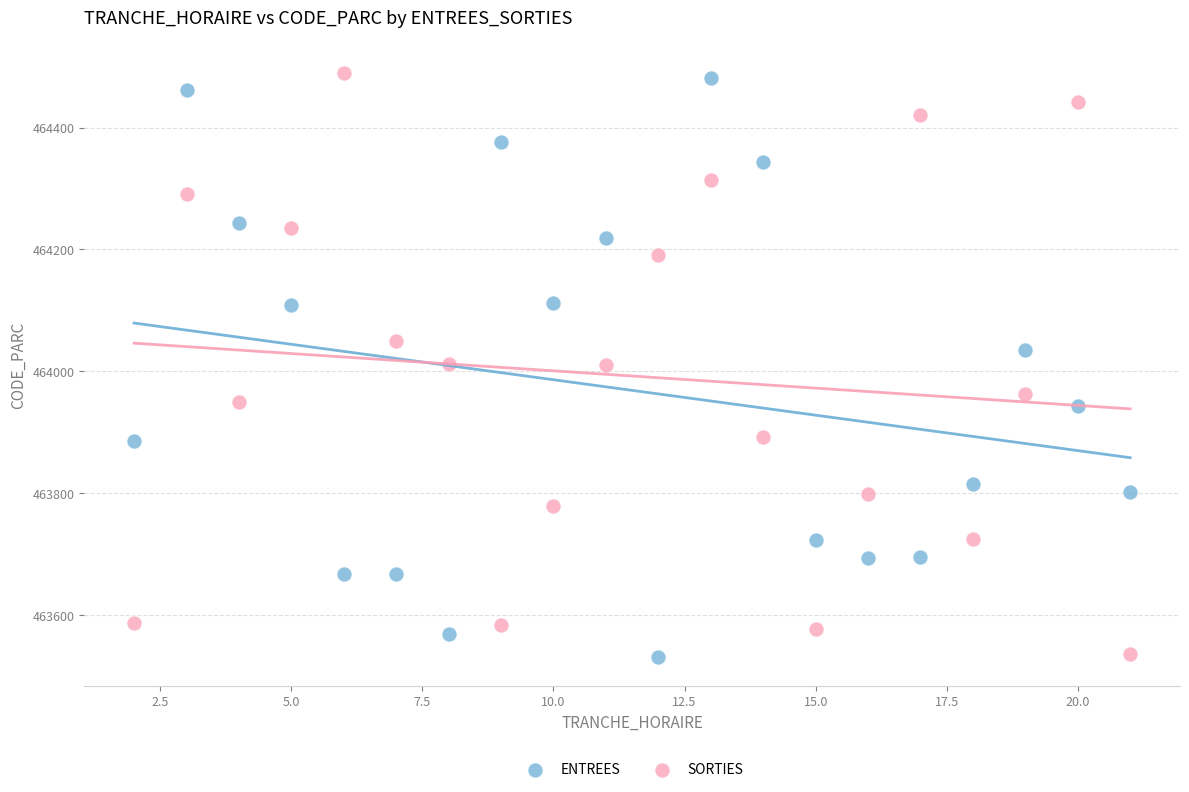

What is the X range (max minus min) for the scatter plot?

19.0